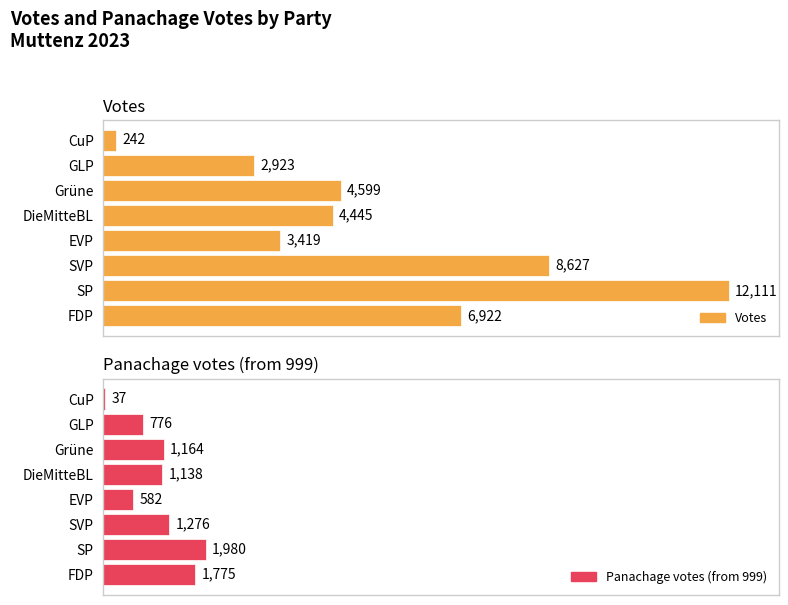

What is the highest value of the Panachage votes (from 999) series?

1980